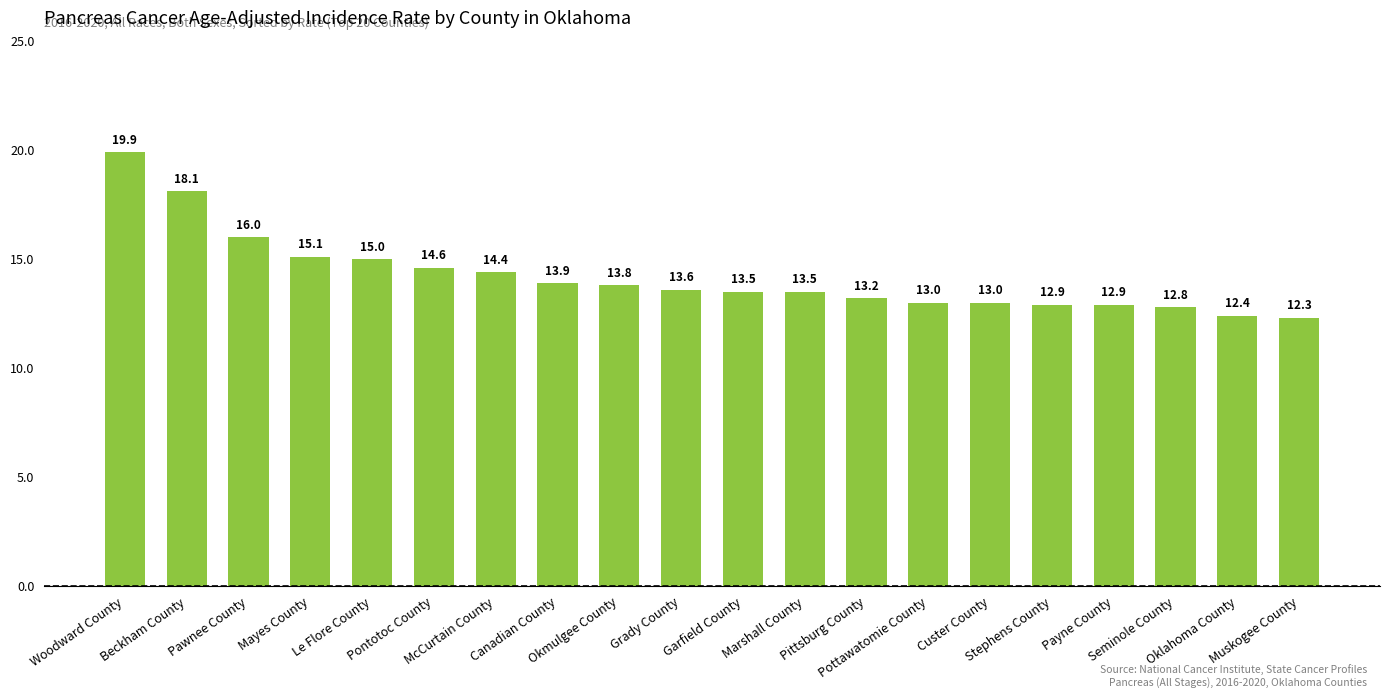

The chart shows a value of 14.4 at McCurtain County. True or false?

True